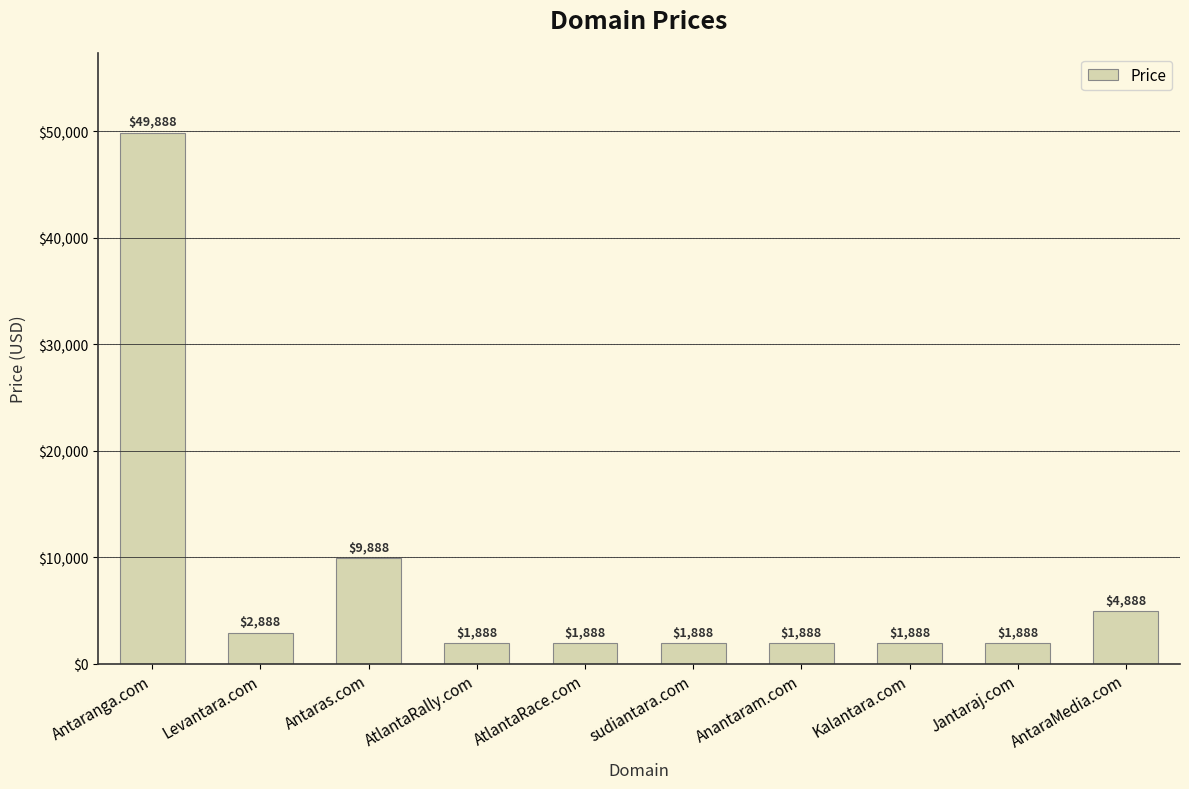

What is the change in value from Antaras.com to Kalantara.com?

-8000